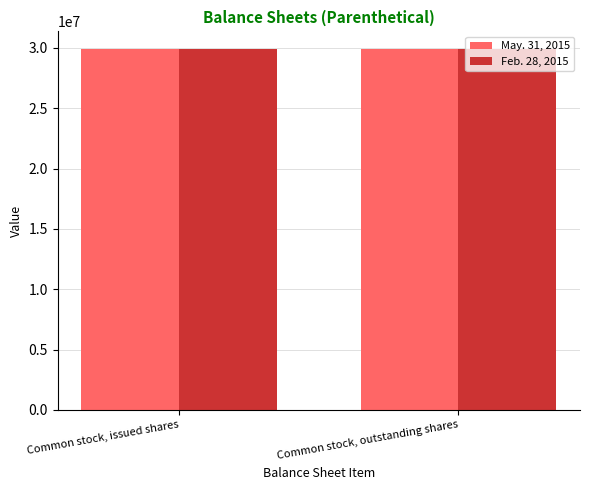

Read the Feb. 28, 2015 value at Common stock, outstanding shares.

29881824.0